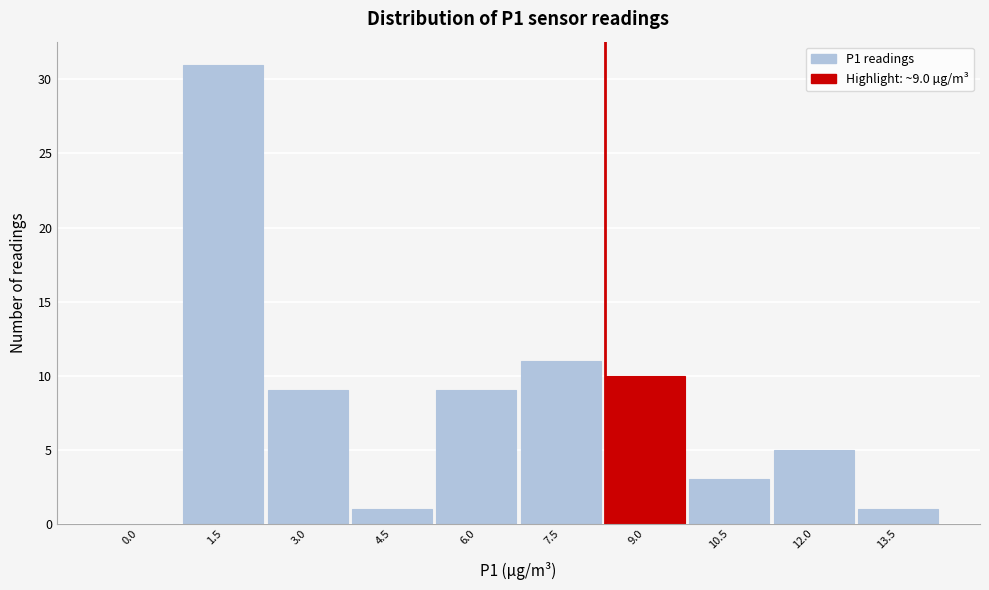

Reading left to right, extract all data points from this chart.

0.0=0	1.5=31	3.0=9	4.5=1	6.0=9	7.5=11	9.0=10	10.5=3	12.0=5	13.5=1